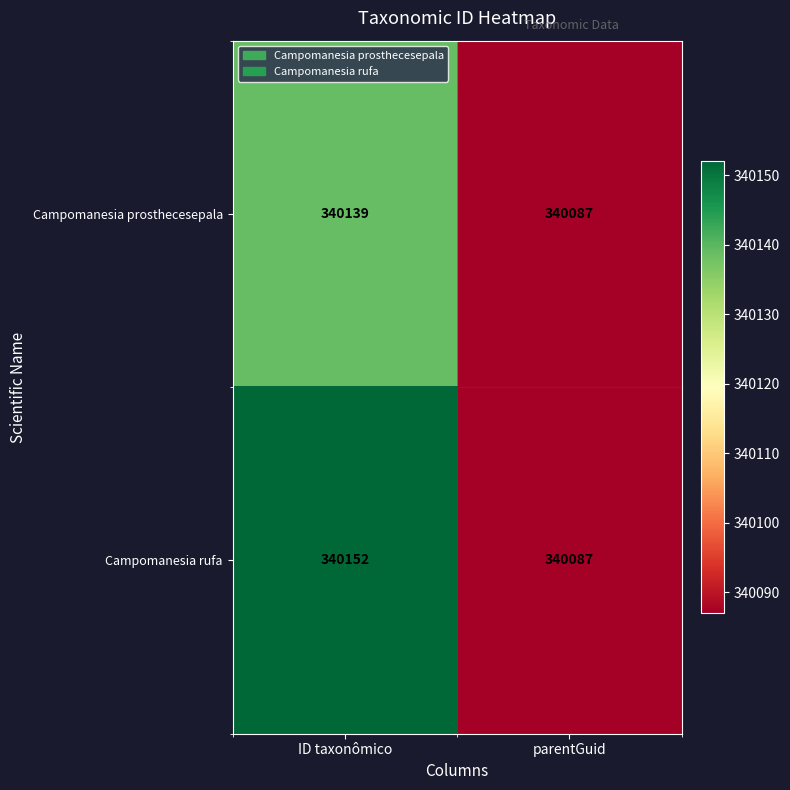

Reading right to left, transcribe all the data shown in this chart.

Campomanesia prosthecesepala: 340087	340139
Campomanesia rufa: 340087	340152